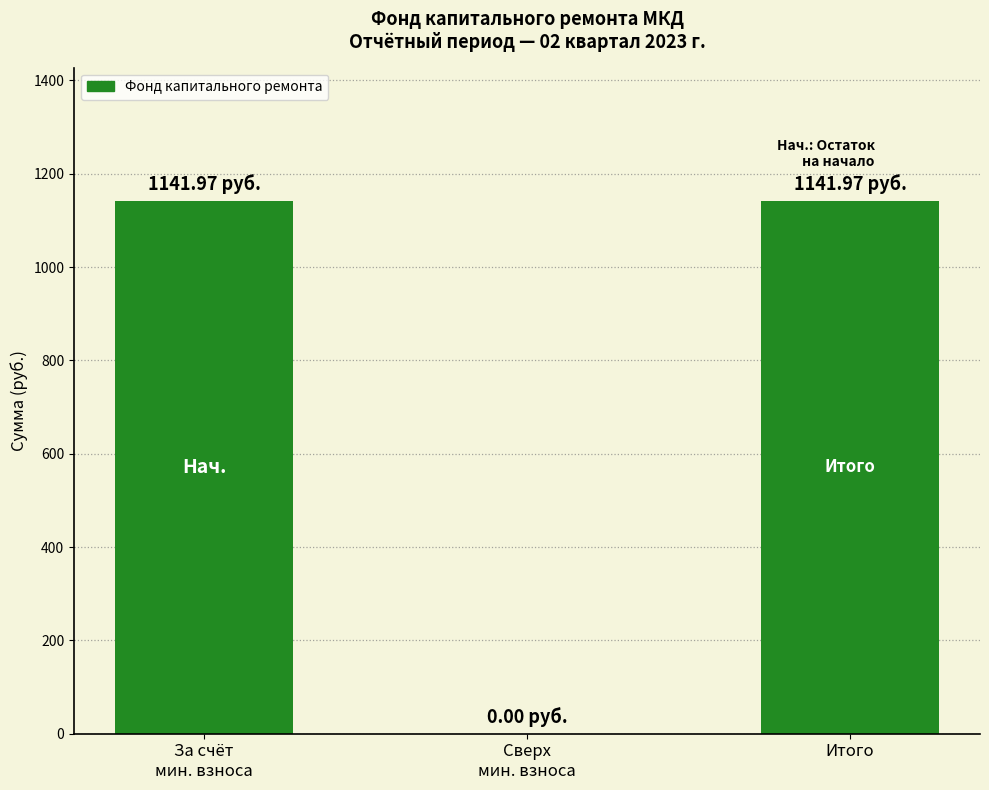

What is the sum of all values?

2283.9